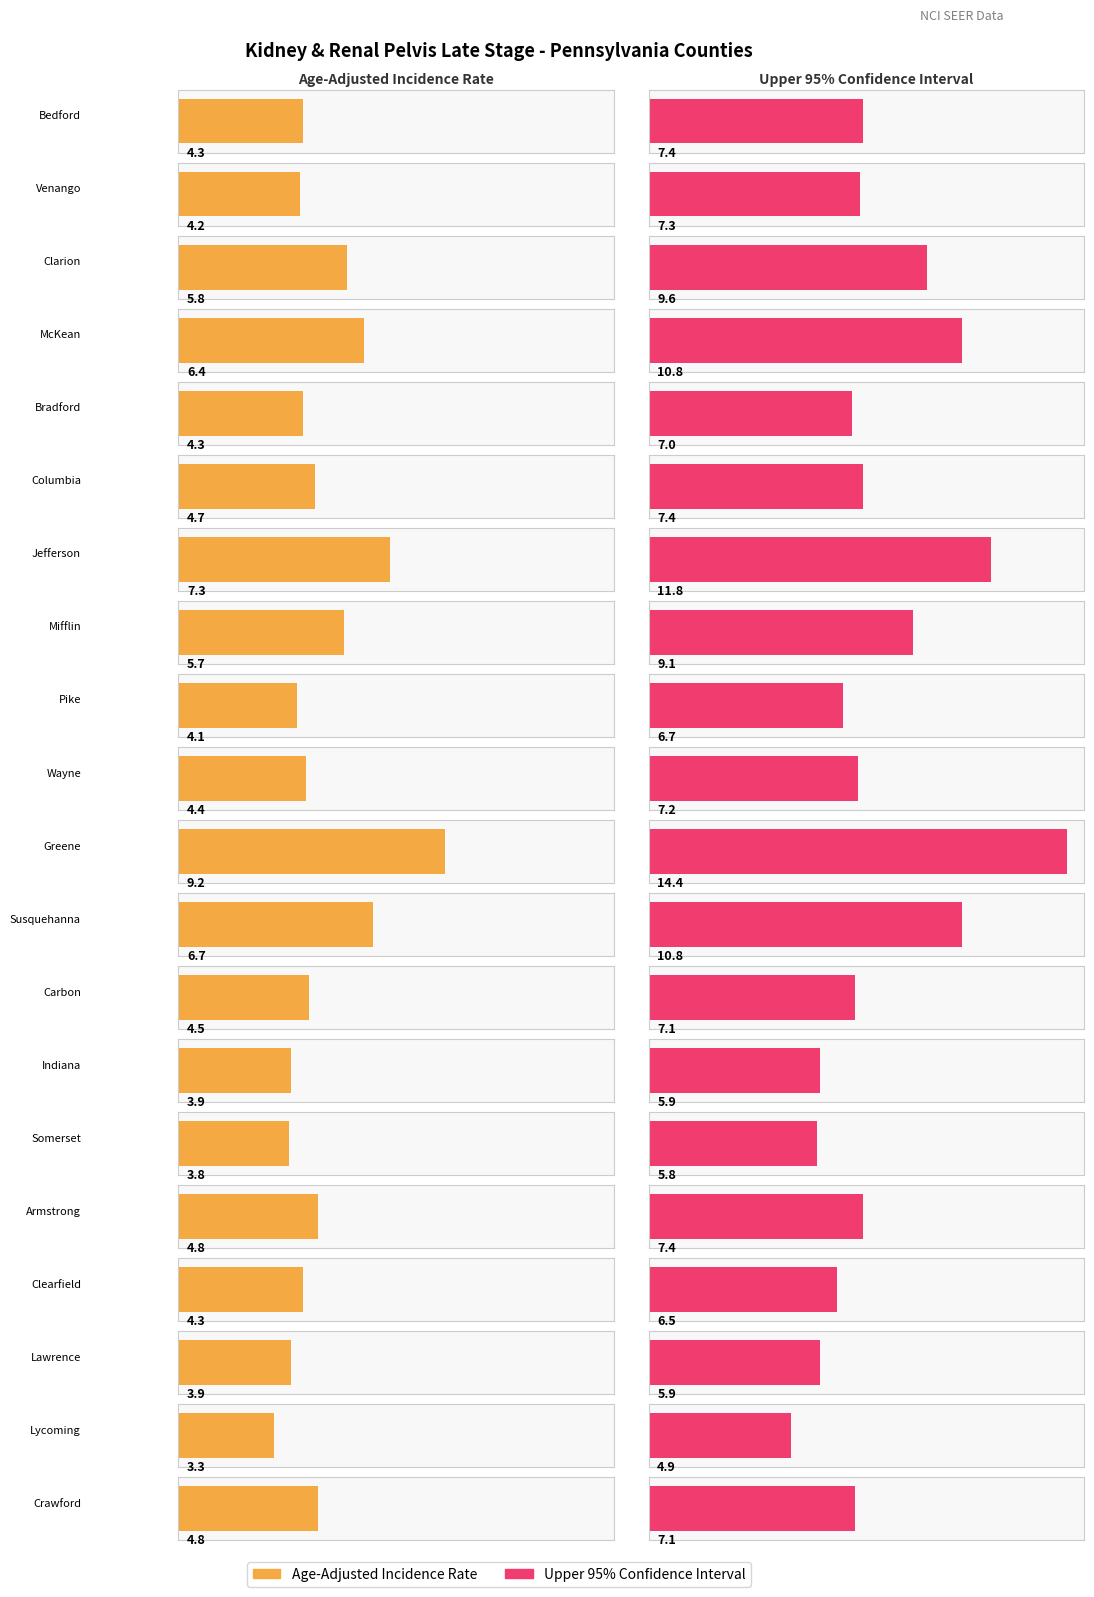

Which series has the largest range (max minus min)?

Upper 95% CI